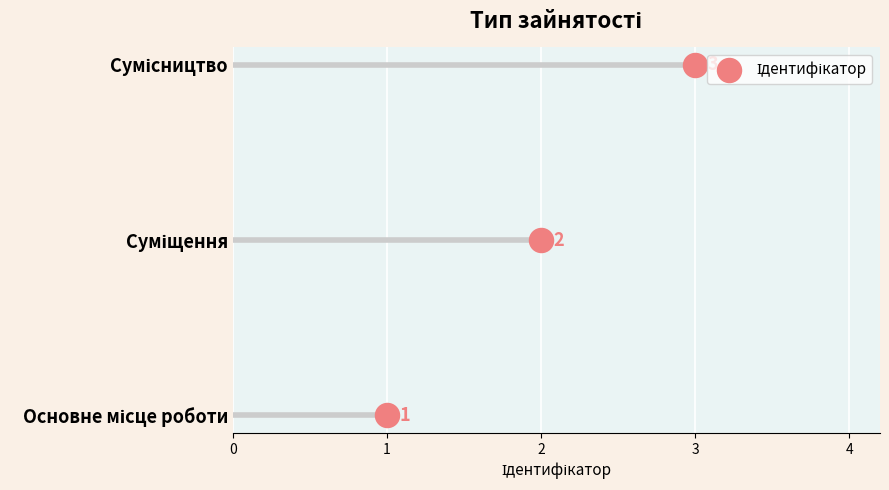

Between 1 and 2, which is larger?

2